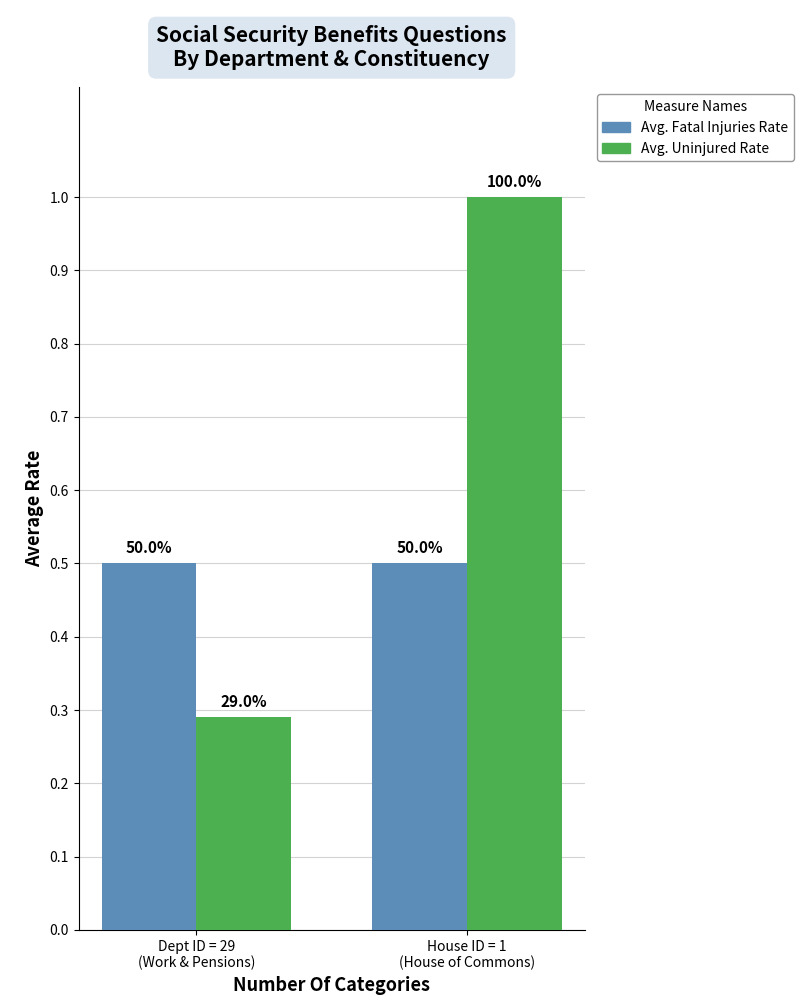

What is the maximum value for Avg. Fatal Injuries Rate?

0.5